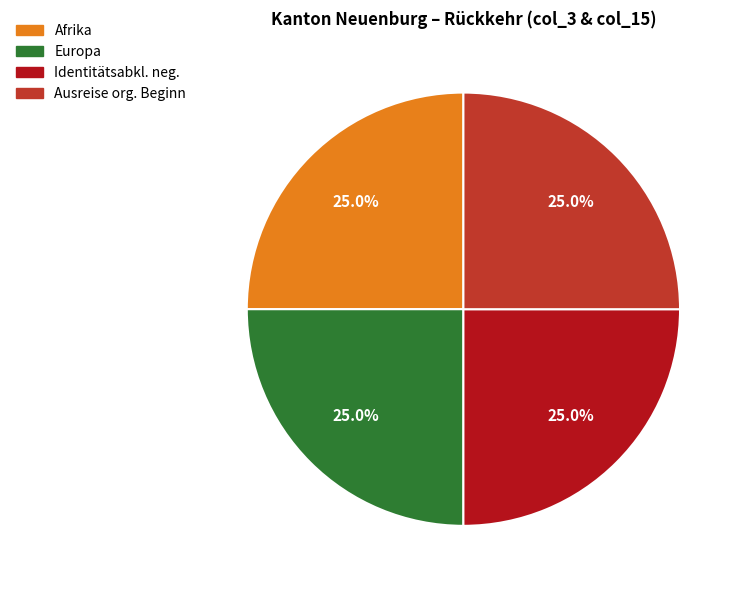

Is there a majority slice in this chart?

No